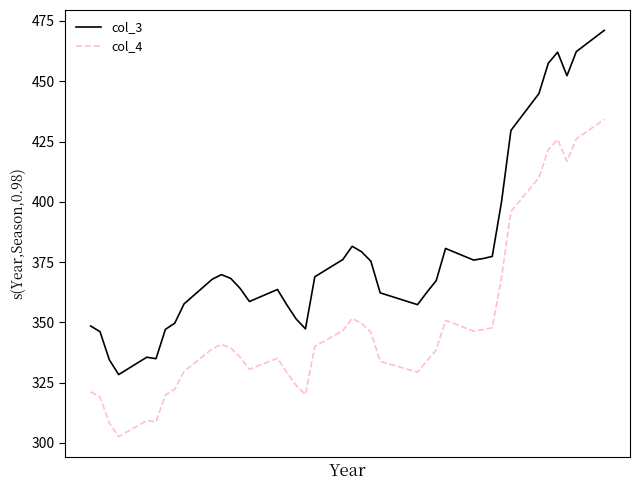

Which series has the largest range (max minus min)?

col_3